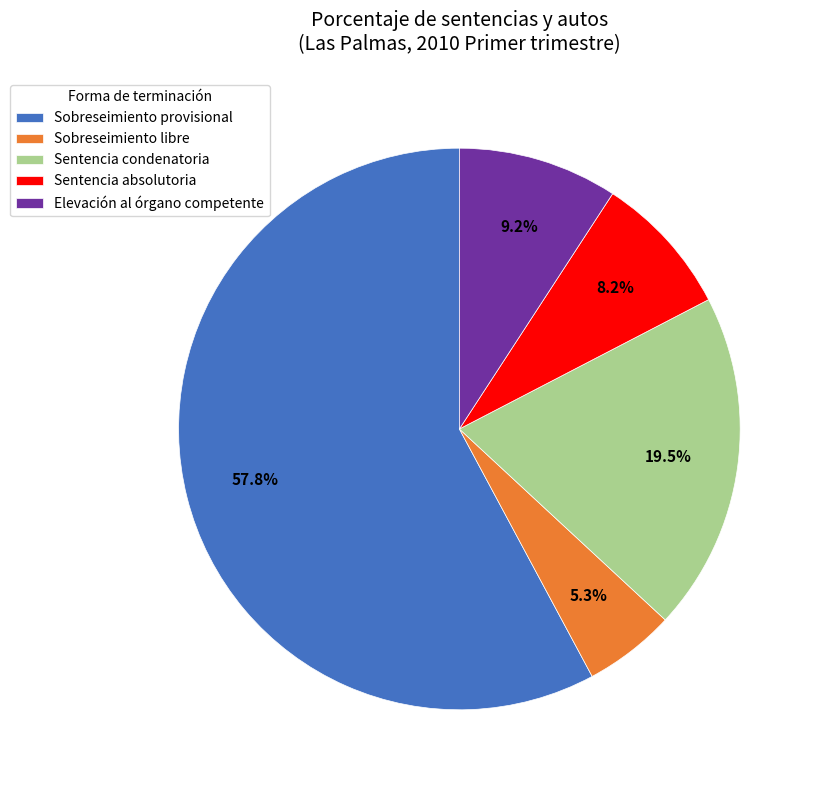

Approximately how many times larger is the value at Elevación al órgano competente compared to Sentencia absolutoria?

1.1